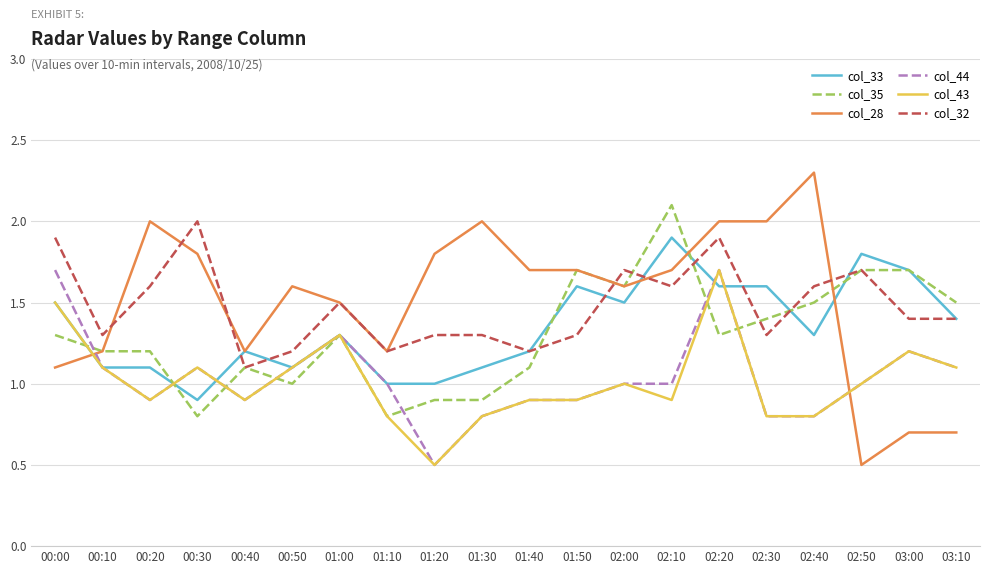

At which category is the sum across all series the highest?

02:20